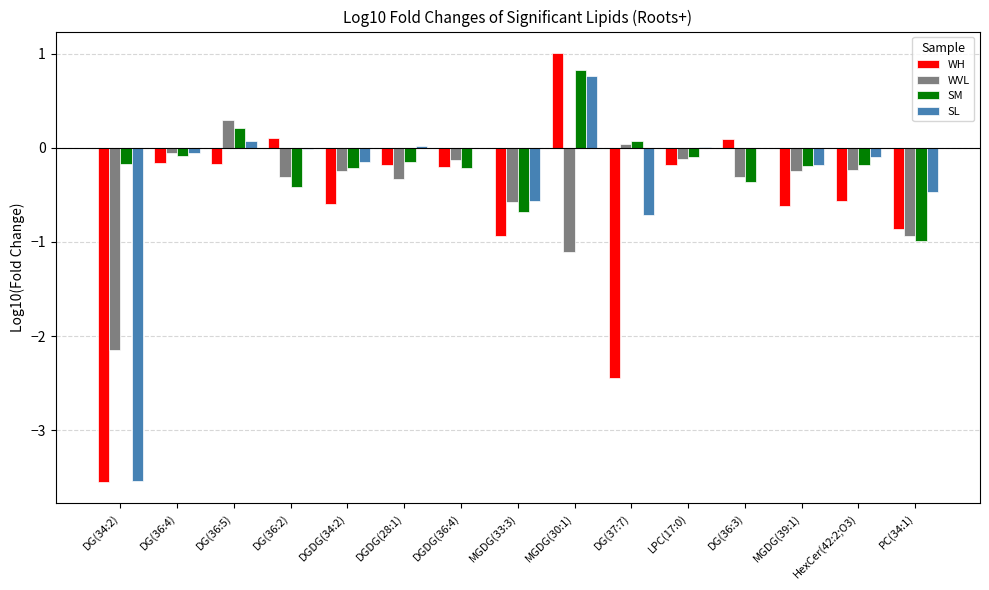

Which category has the highest value across all series?

MGDG(30:1)